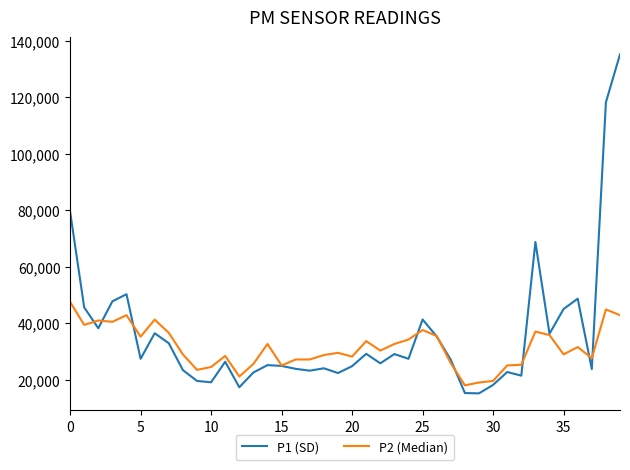

Which series has the widest spread of values?

P1 (SD)